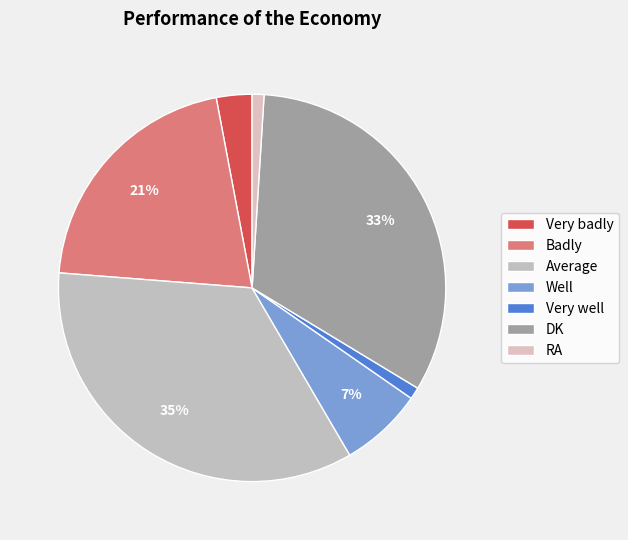

To the nearest percent, what is the combined percentage of Very badly and Well?

10%